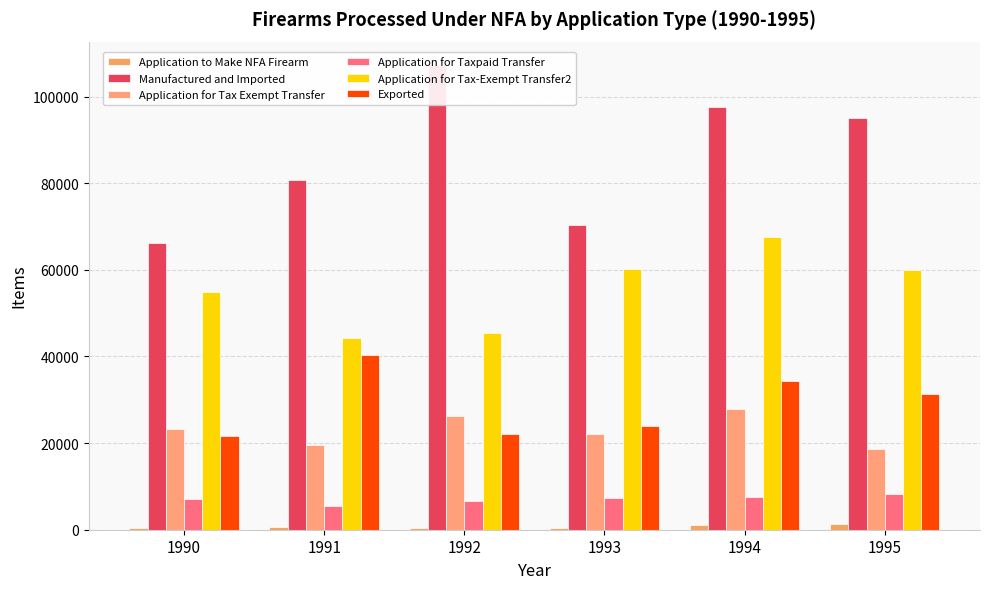

Where does the Application for Taxpaid Transfer series first go above 7388?

1994